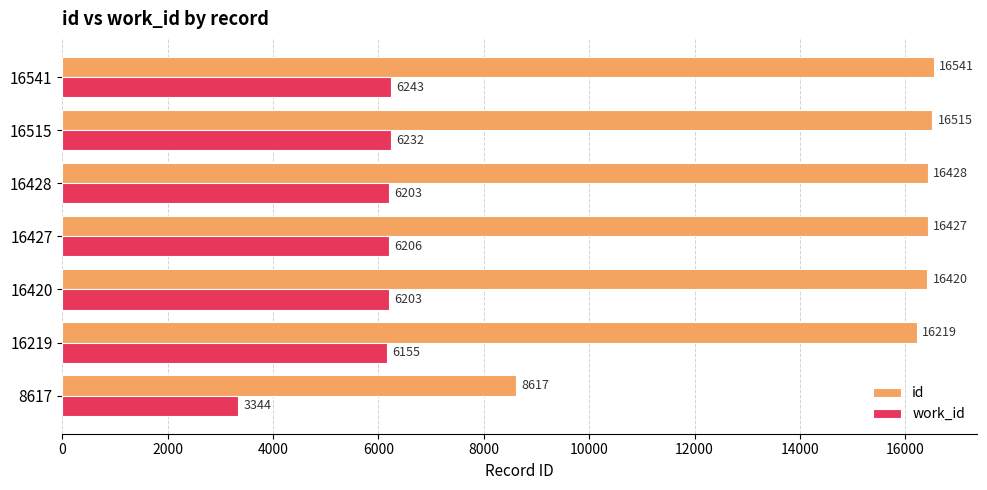

At which category is the sum across all series the highest?

16541